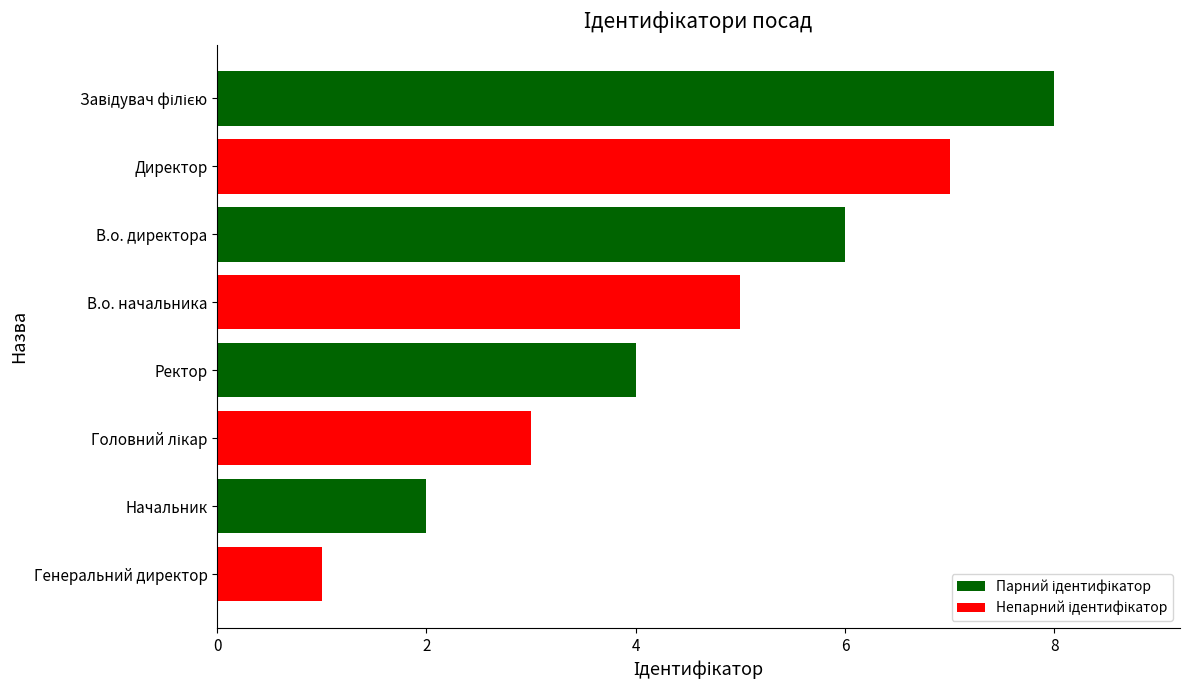

What is the ratio of the value at Ректор to the value at Начальник?

2.0